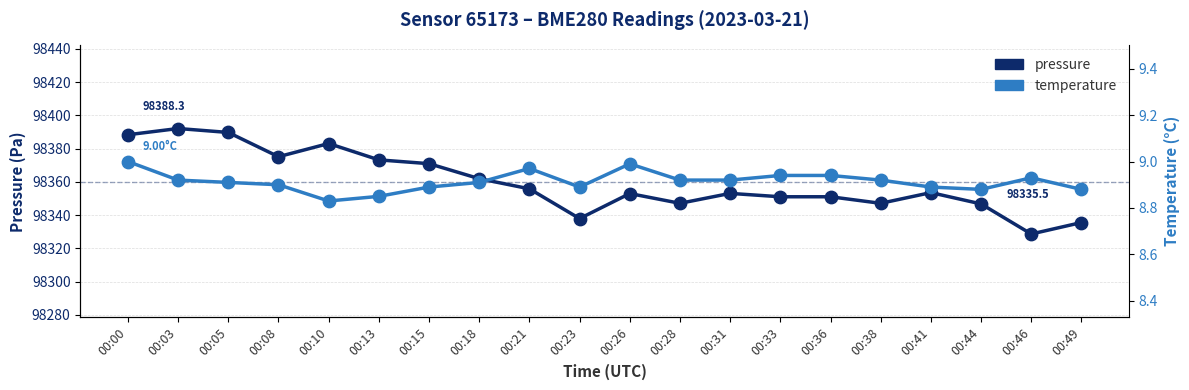

Which series has the largest Y range (max minus min)?

pressure